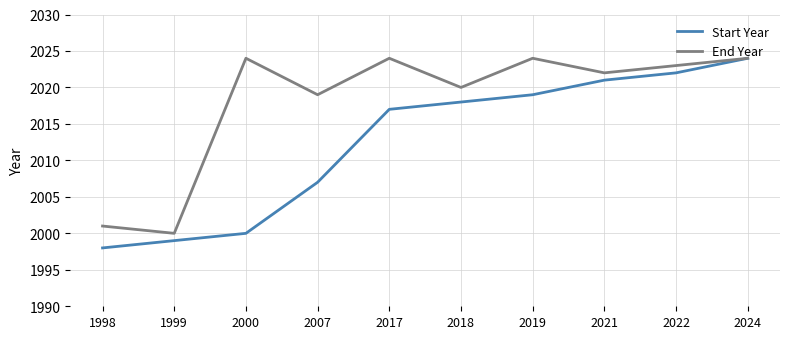

Reading right to left, transcribe all the data shown in this chart.

Start Year: 2024	2022	2021	2019	2018	2017	2007	2000	1999	1998
End Year: 2024	2023	2022	2024	2020	2024	2019	2024	2000	2001